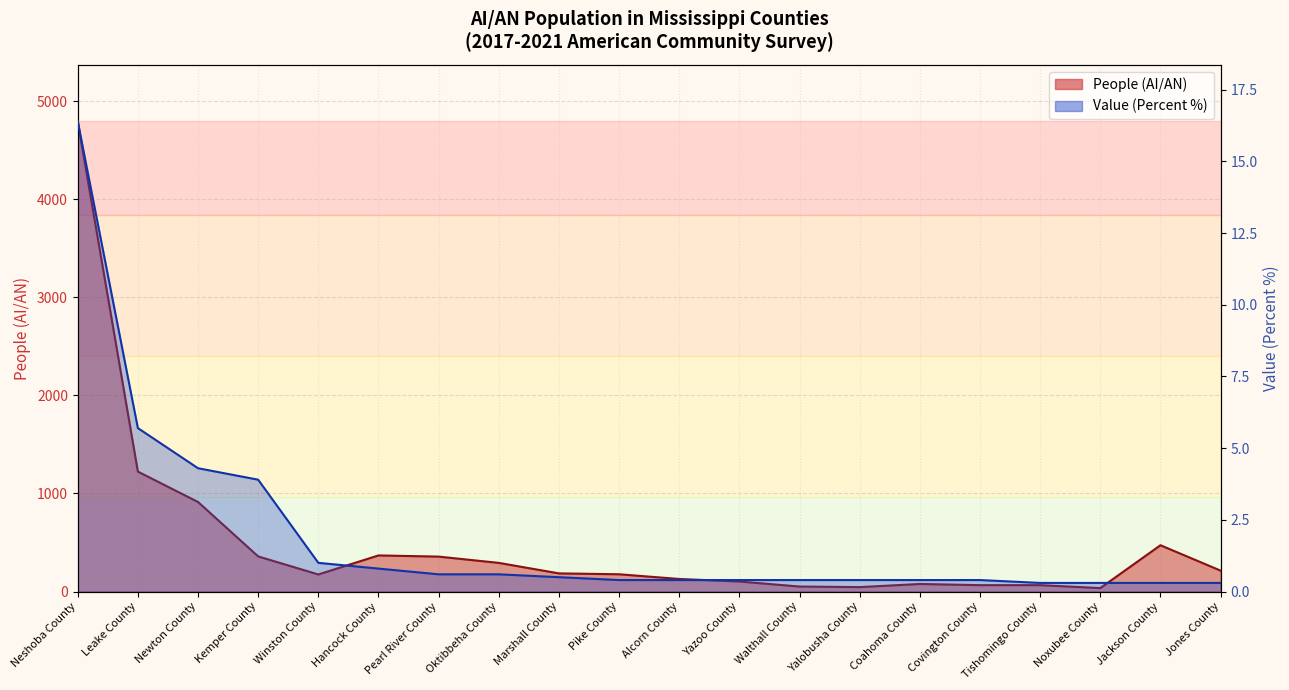

What value does the Value (Percent) series have at Pike County?

0.4